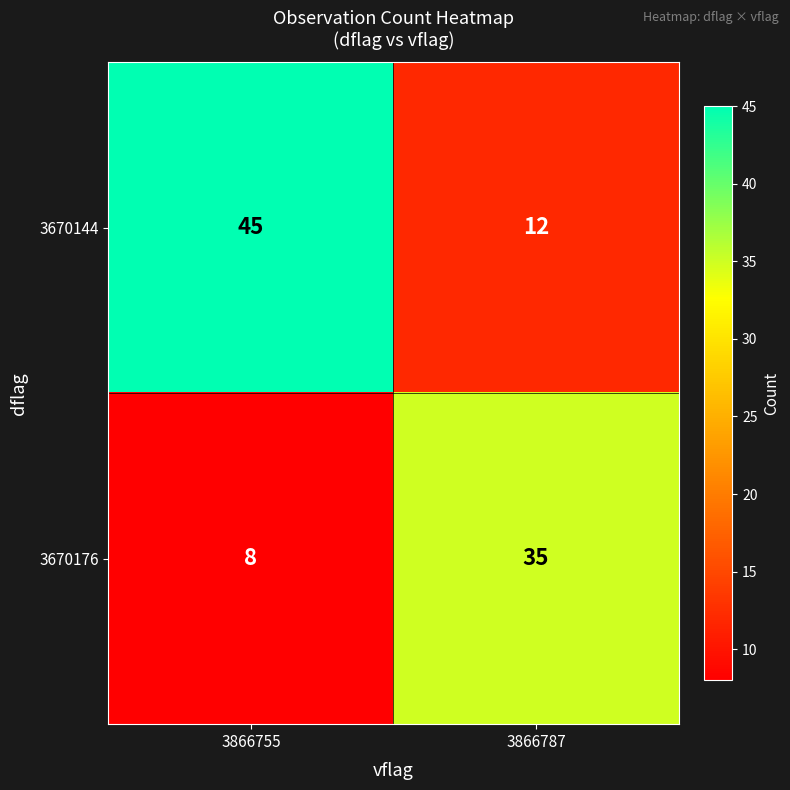

Rank the categories by 3670144 value from highest to lowest.

3866755, 3866787